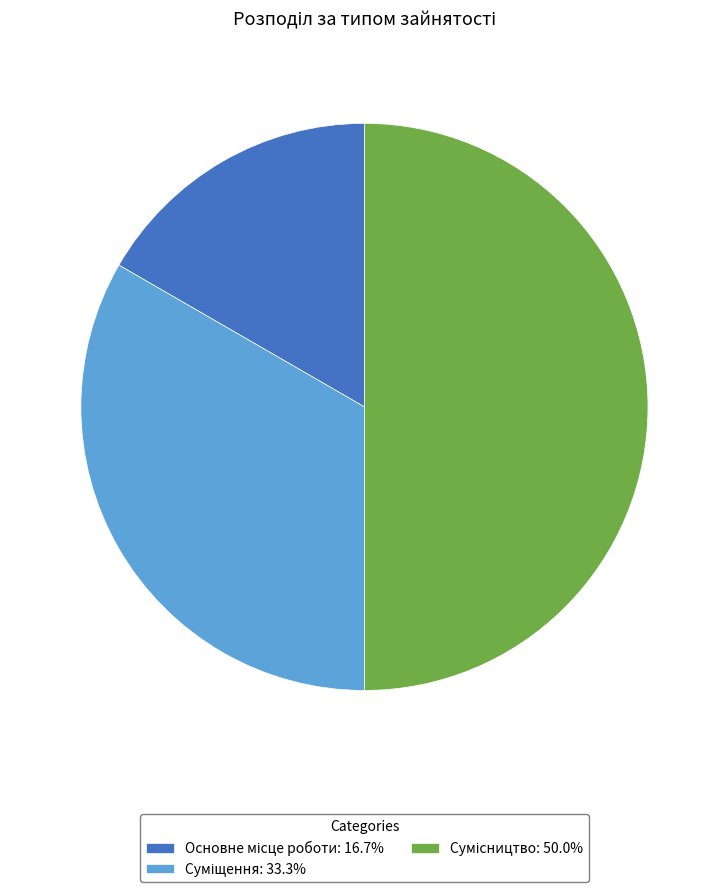

To the nearest percent, what is the average slice percentage?

33%